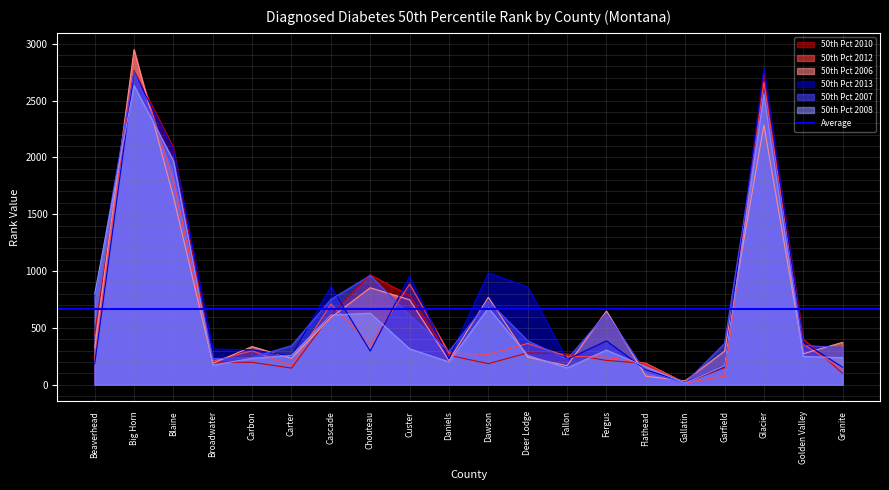

The value of 50th Pct 2010 at Flathead is 105. True or false?

False